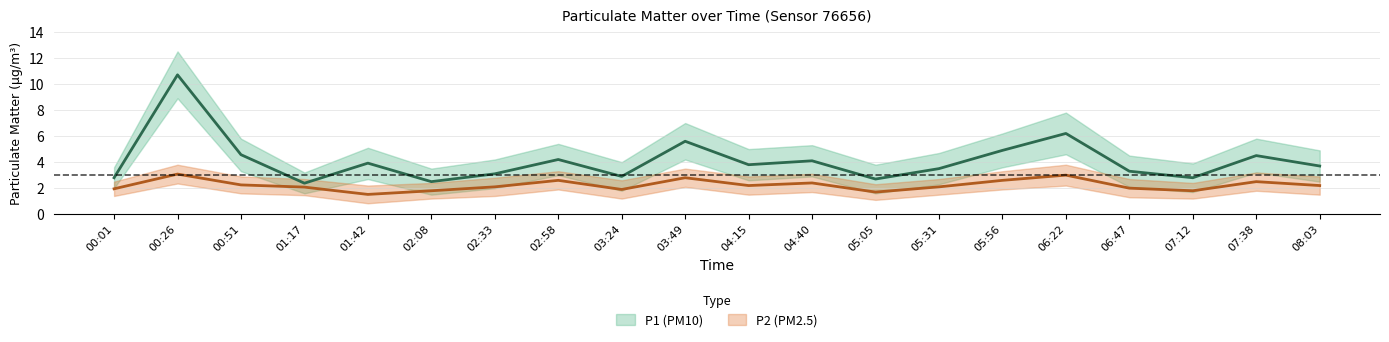

In P1, how many points are lower than both neighbors (excluding endpoints)?

6